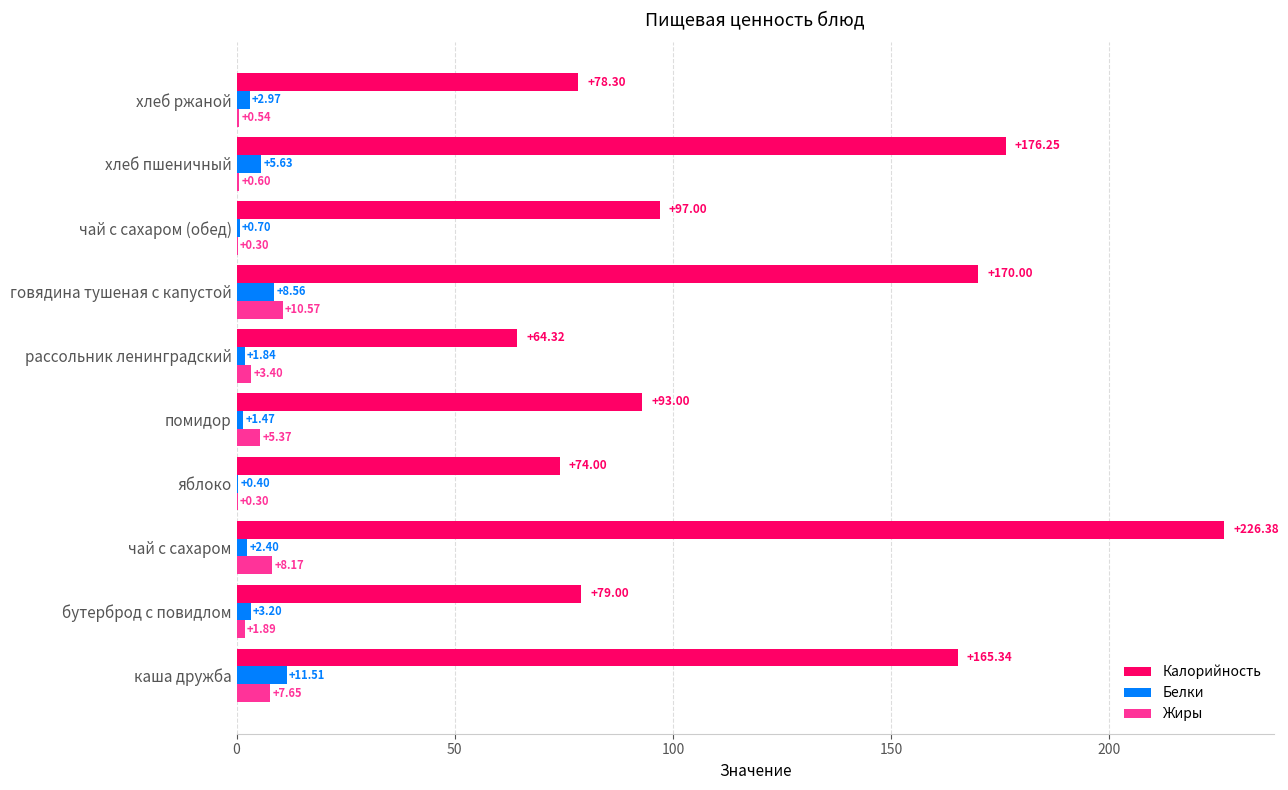

What are all the series names shown in the legend?

Калорийность, Белки, Жиры